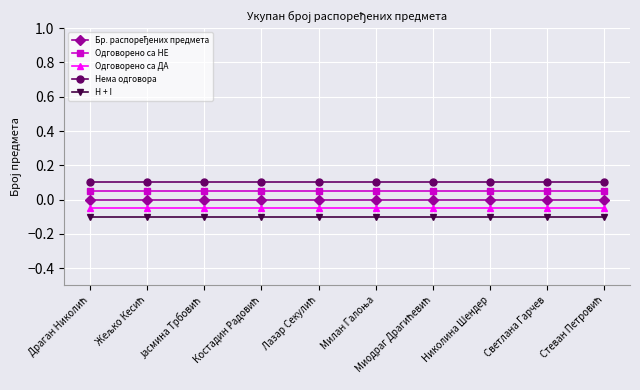

Reading right to left, what are all the values shown in this chart?

Бр. распоређених предмета: 0.0	0.0	0.0	0.0	0.0	0.0	0.0	0.0	0.0	0.0
Одговорено са НЕ: 0.1	0.1	0.1	0.1	0.1	0.1	0.1	0.1	0.1	0.1
Одговорено са ДА: -0.1	-0.1	-0.1	-0.1	-0.1	-0.1	-0.1	-0.1	-0.1	-0.1
Нема одговора: 0.1	0.1	0.1	0.1	0.1	0.1	0.1	0.1	0.1	0.1
H + I: -0.1	-0.1	-0.1	-0.1	-0.1	-0.1	-0.1	-0.1	-0.1	-0.1